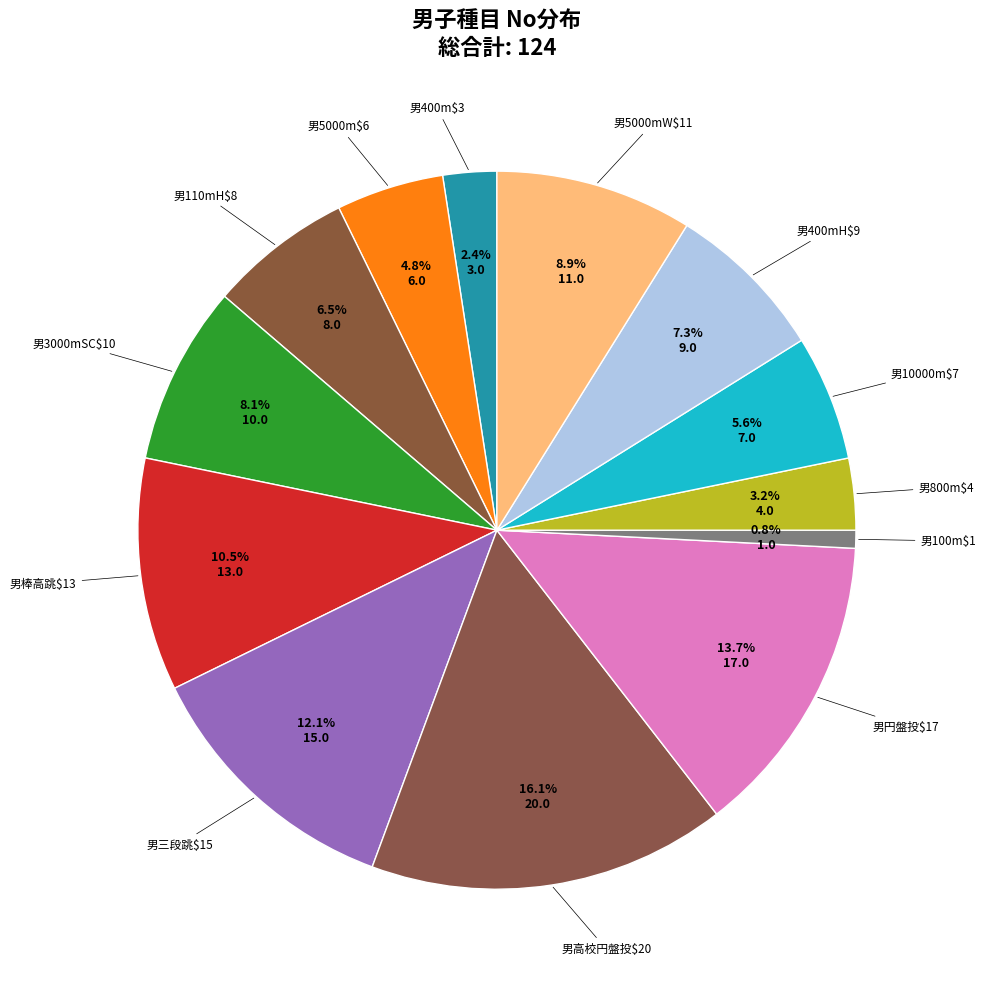

Count the number of slices in the pie.

13